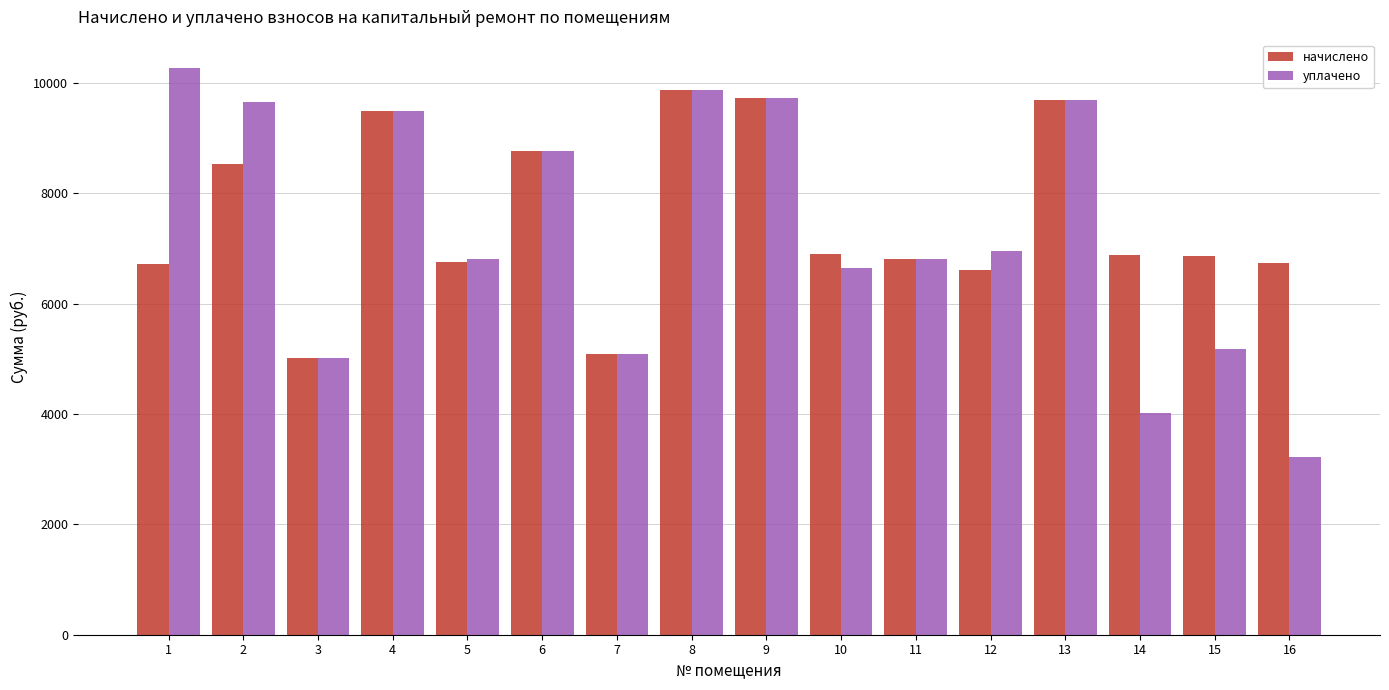

Which series has the widest spread of values?

уплачено